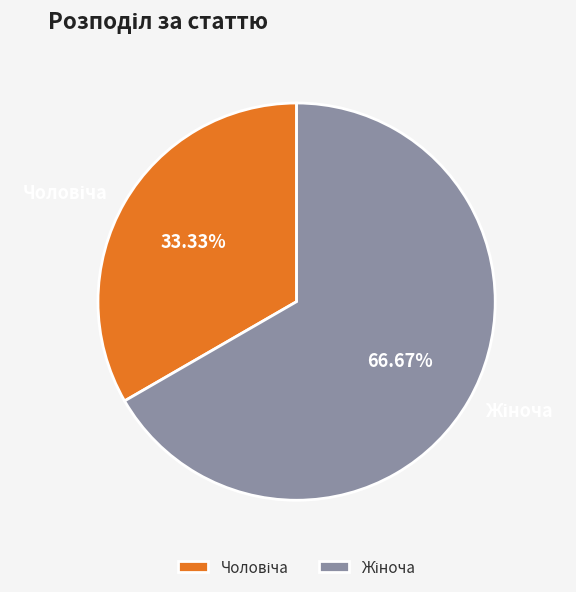

Does Жіноча account for over 50% of the chart?

Yes